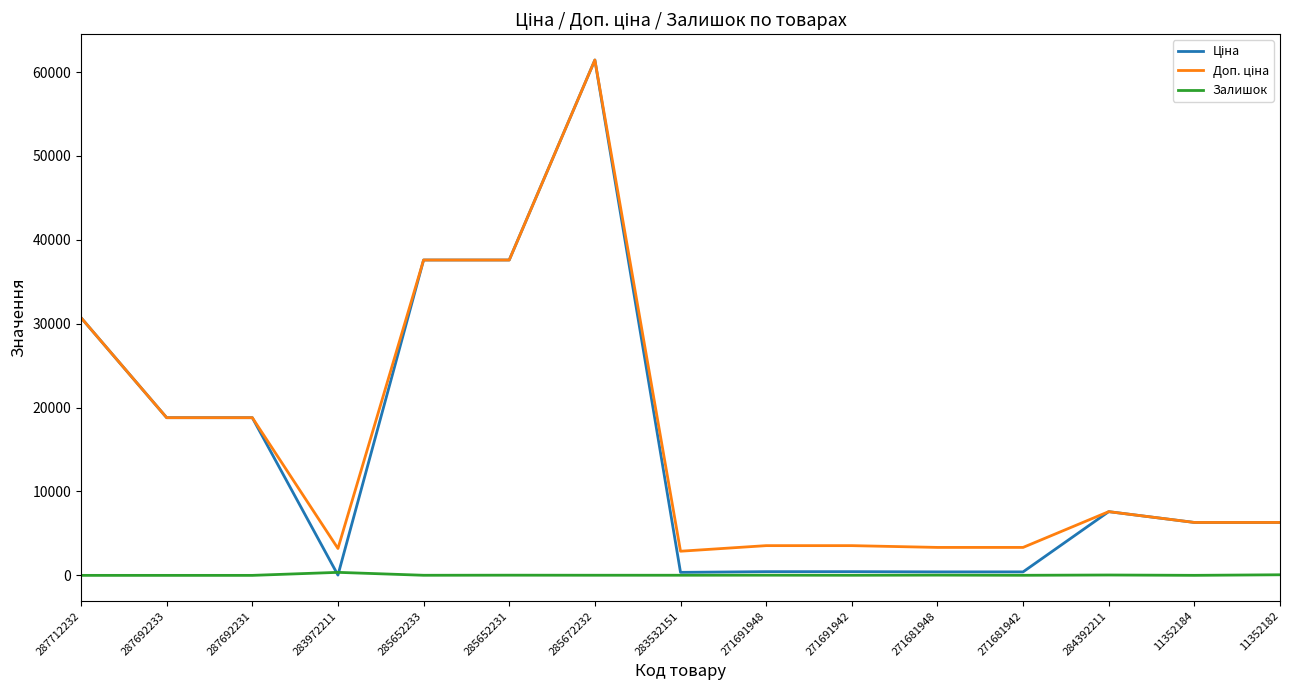

How many lines are shown in the chart?

3